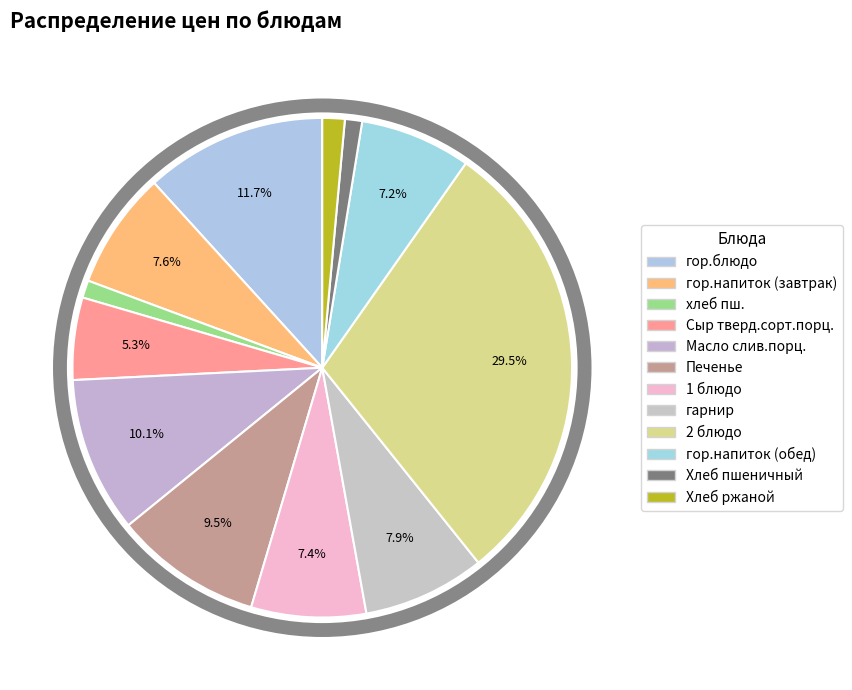

Does гарнир account for over 50% of the chart?

No